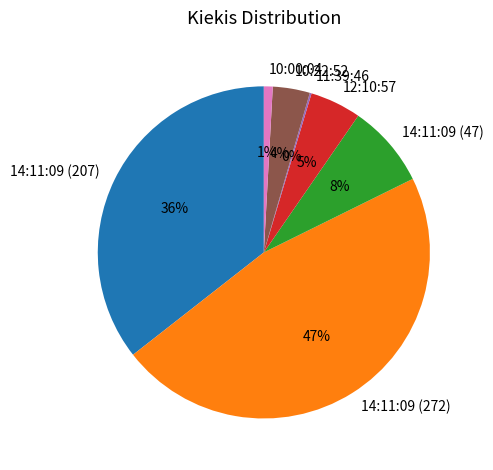

Does 10:22:52 account for over 50% of the chart?

No